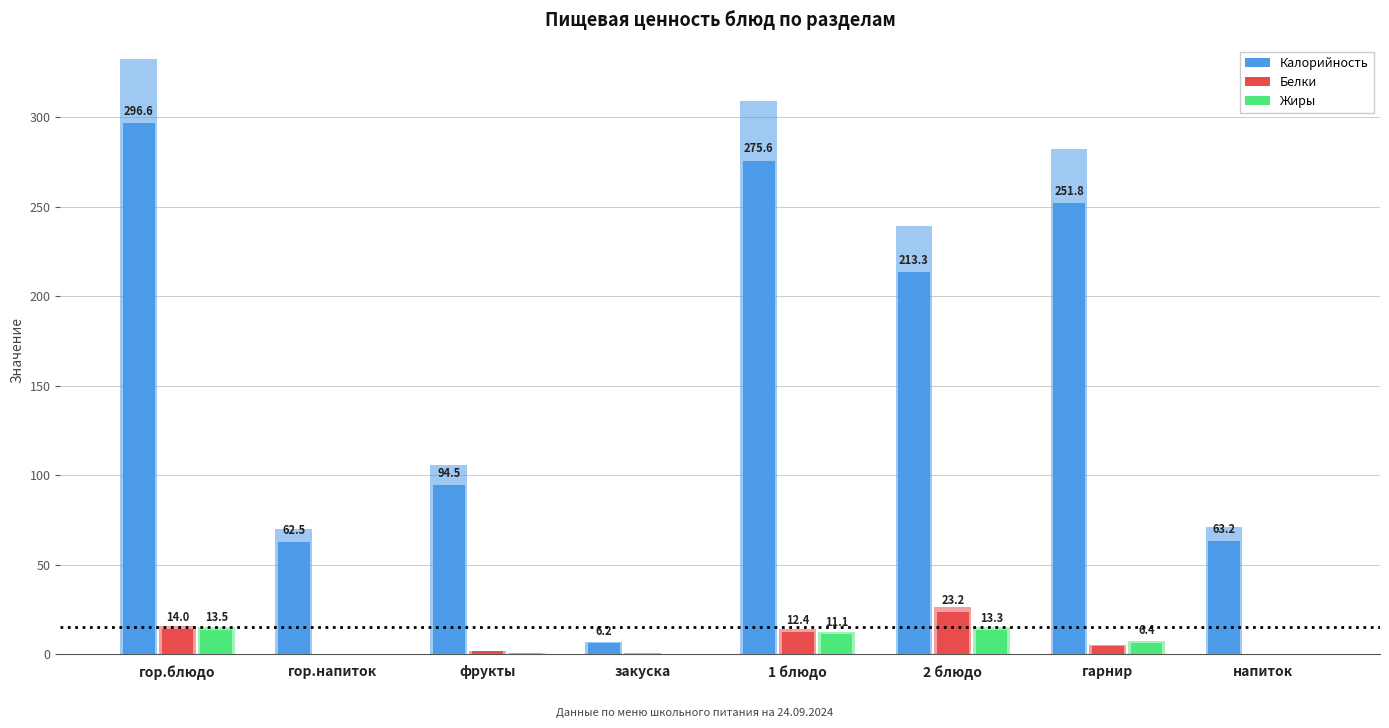

What is the total value across all series at гор.блюдо?

324.2